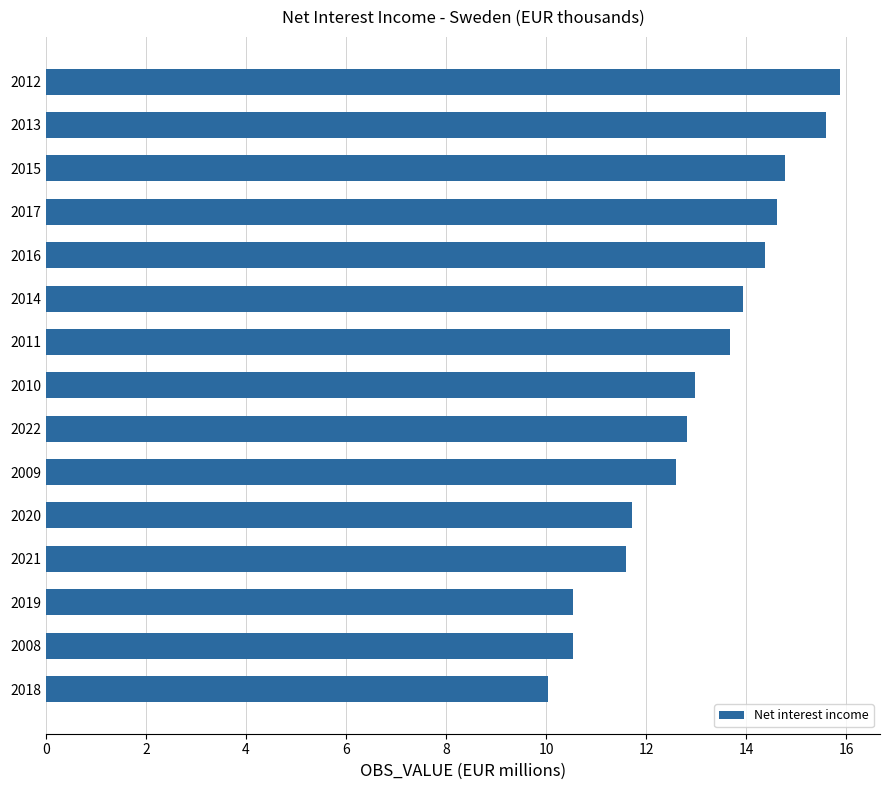

Reading top to bottom, list all the values displayed in this chart.

15.9	15.6	14.8	14.6	14.4	13.9	13.7	13.0	12.8	12.6	11.7	11.6	10.5	10.5	10.0